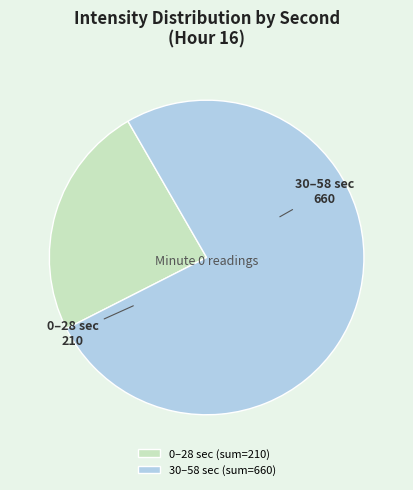

Count the number of slices in the pie.

2